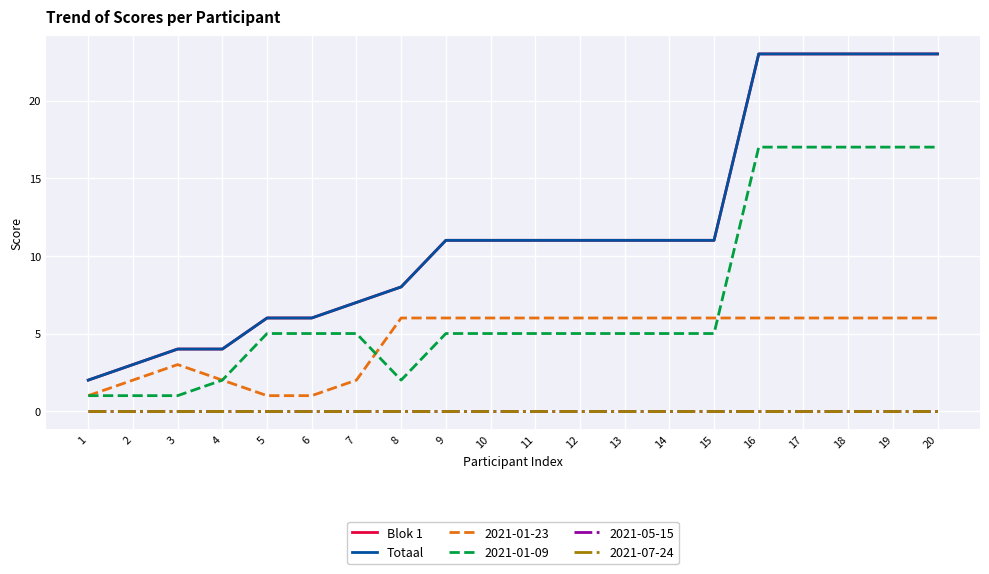

True or false: Blok 1 and Totaal intersect in this chart.

False